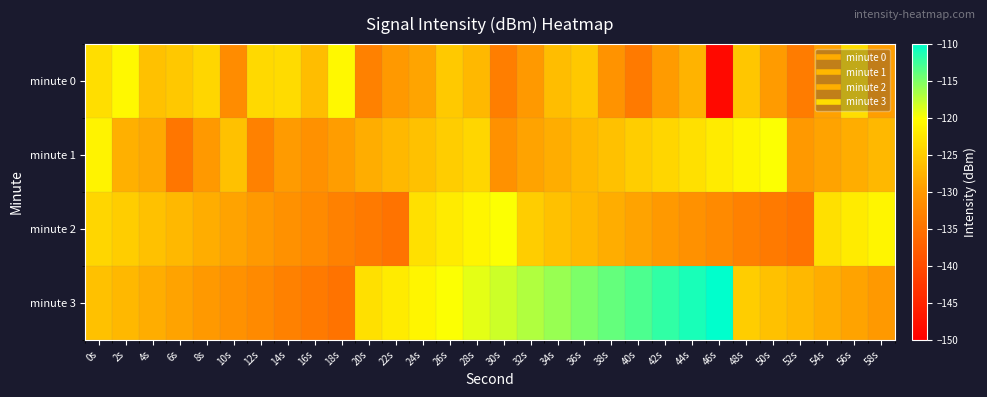

List the series in order of their peak value, lowest first.

minute 0, minute 1, minute 2, minute 3